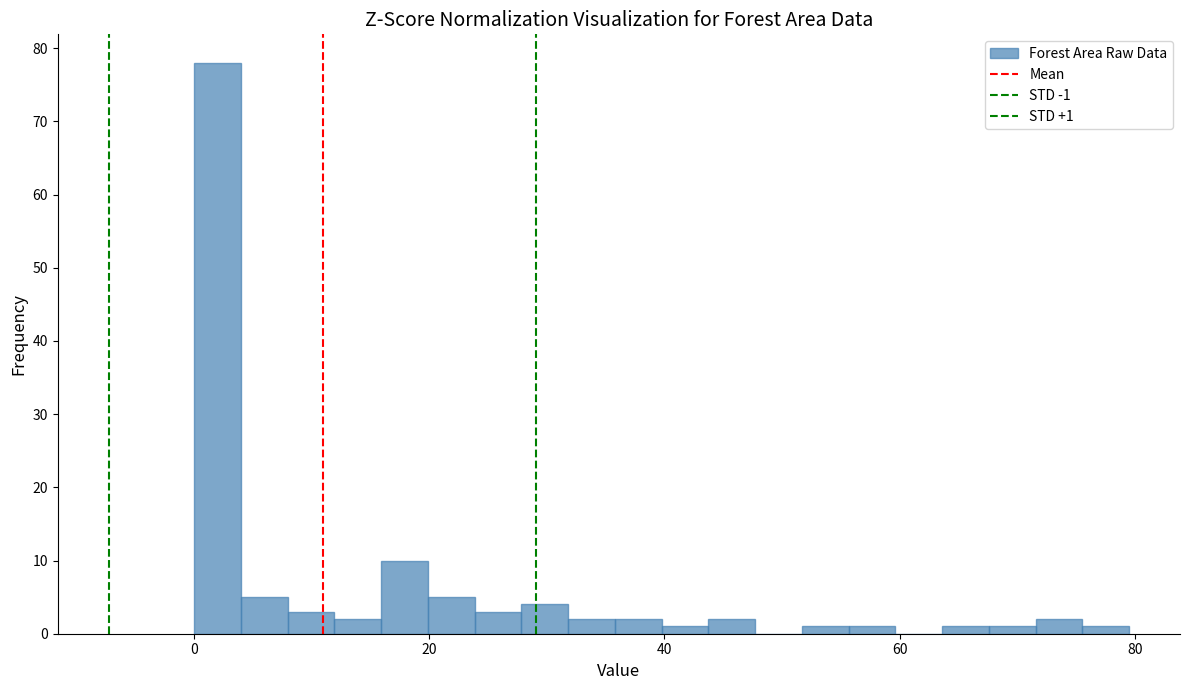

Read against the x-axis, roughly where is the centre of the tallest bar?

2